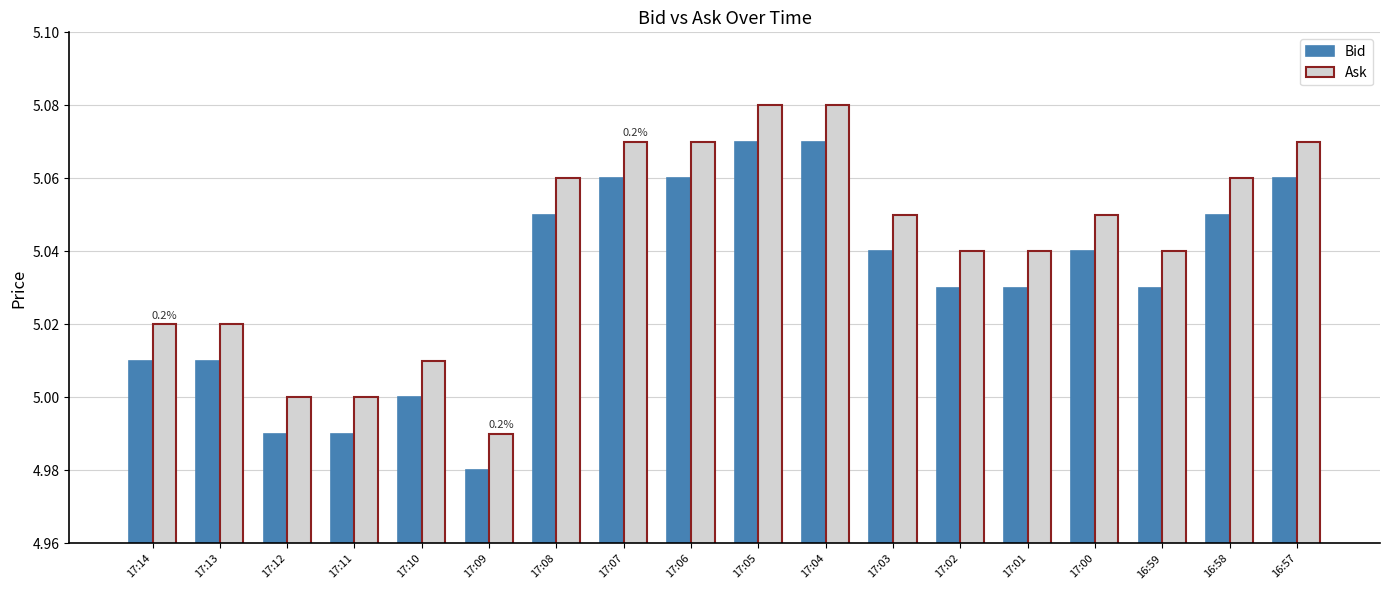

How many groups of bars are there?

18